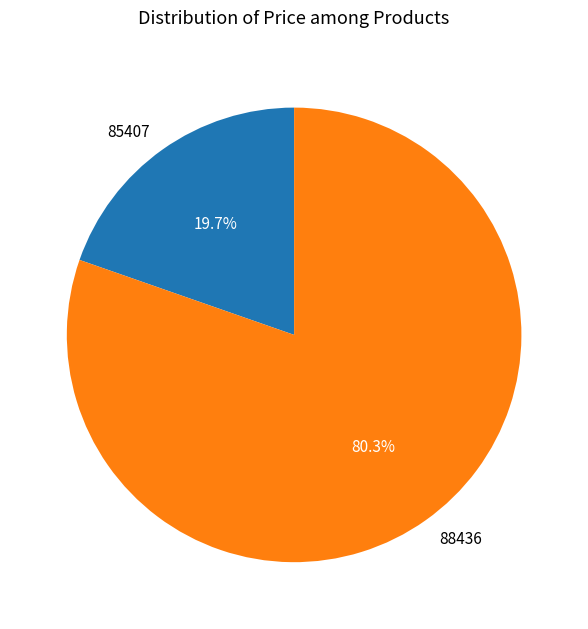

Approximately how many times larger is the value at 88436 compared to 85407?

4.1